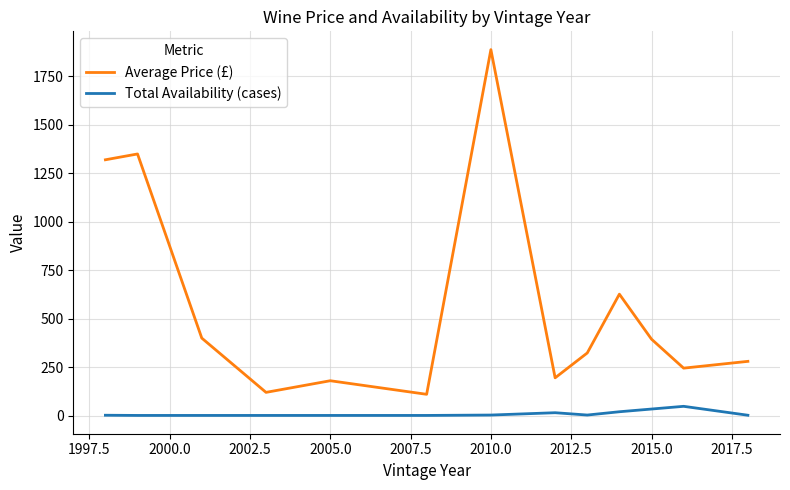

What is the greatest value displayed?

1888.3